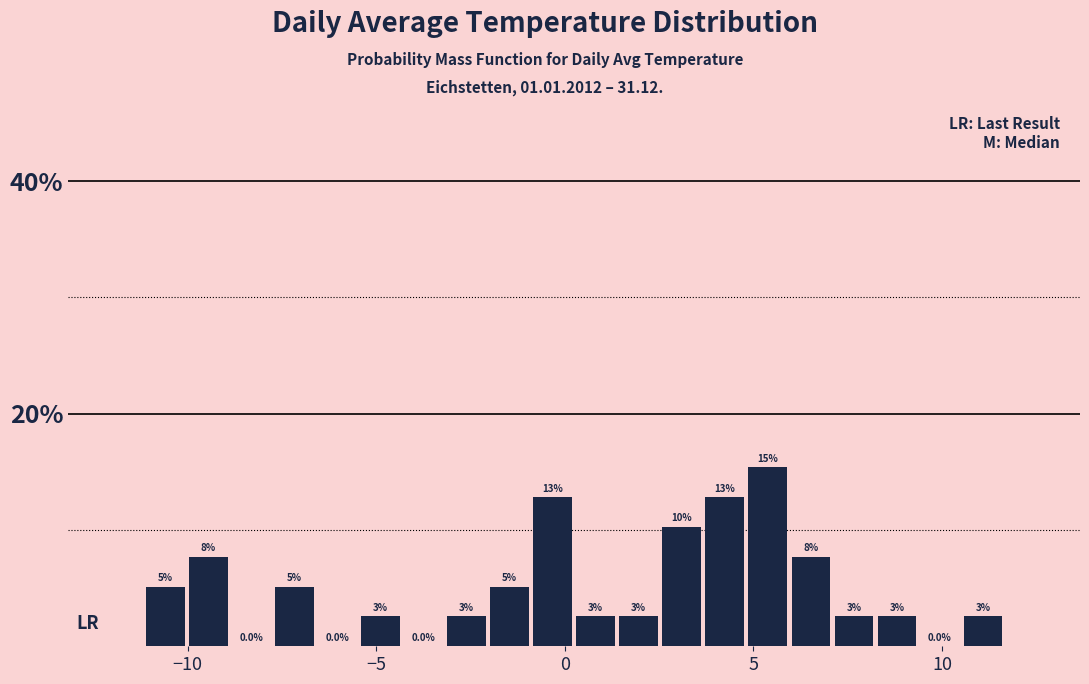

Read against the x-axis, roughly where is the centre of the tallest bar?

5.5